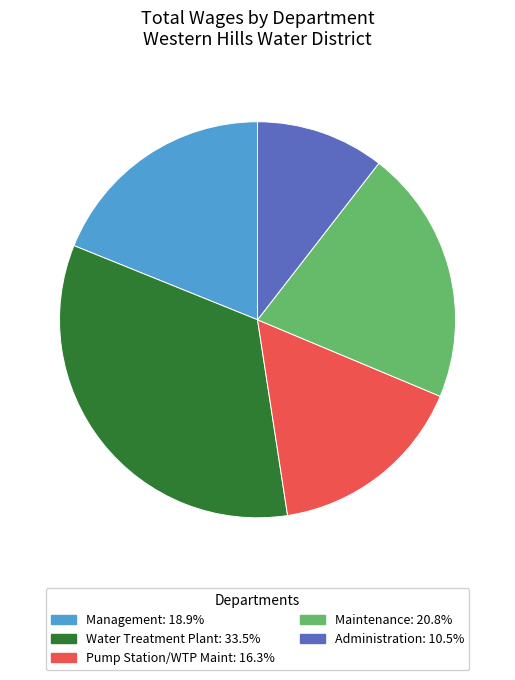

Is there any slice that represents more than half of the pie?

No